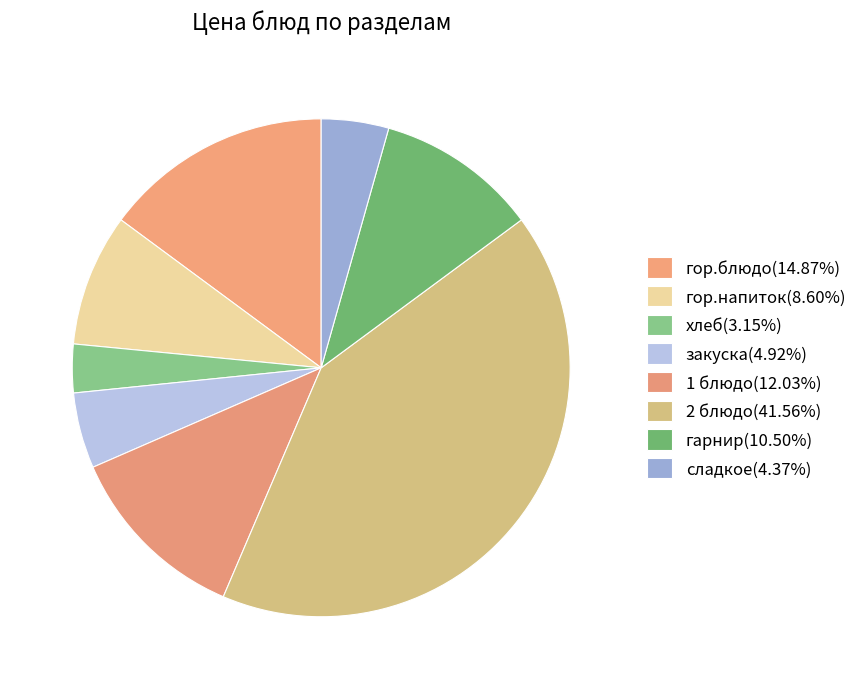

Rank the categories by value from lowest to highest.

хлеб, сладкое, закуска, гор.напиток, гарнир, 1 блюдо, гор.блюдо, 2 блюдо